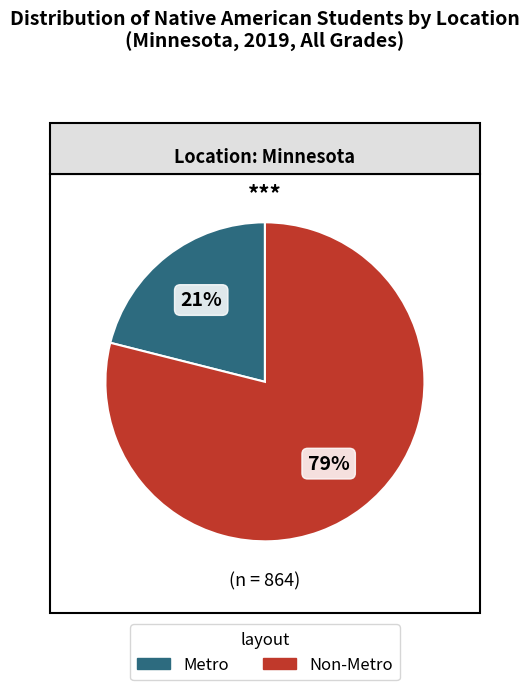

What is the majority slice?

Non-Metro